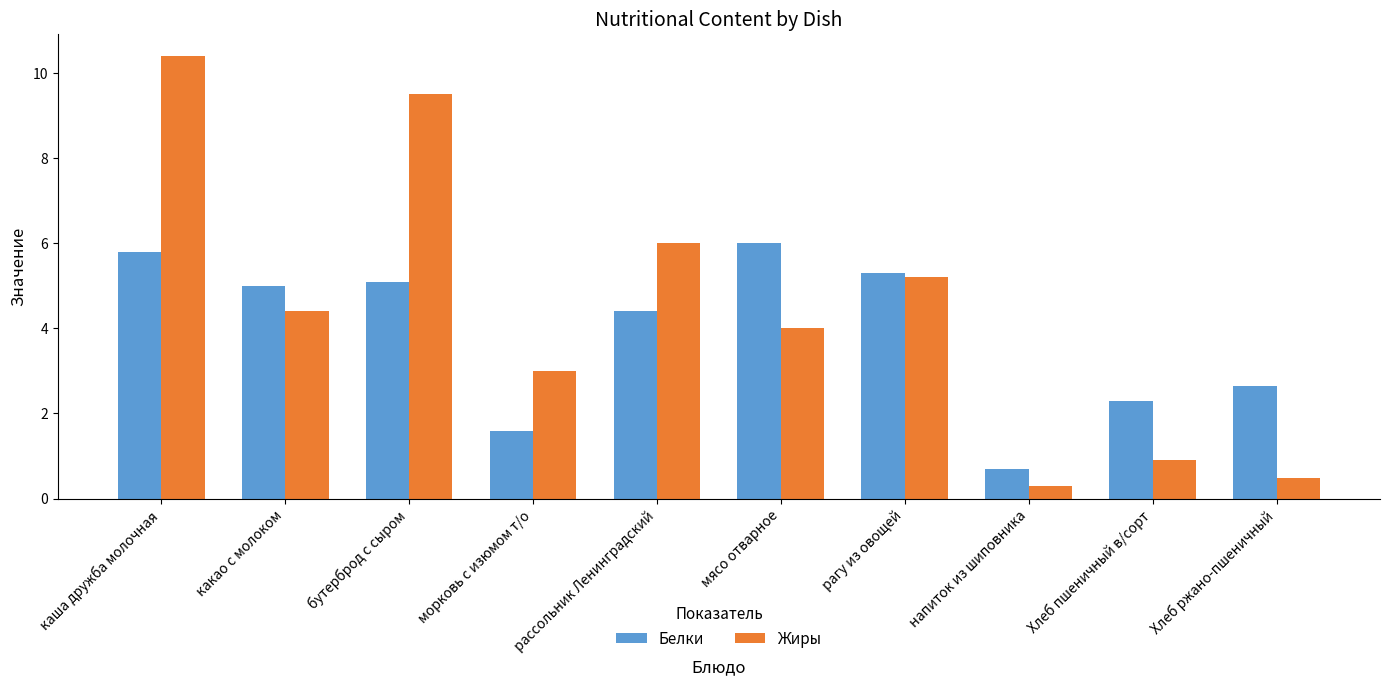

What are all the series names shown in the legend?

Белки, Жиры